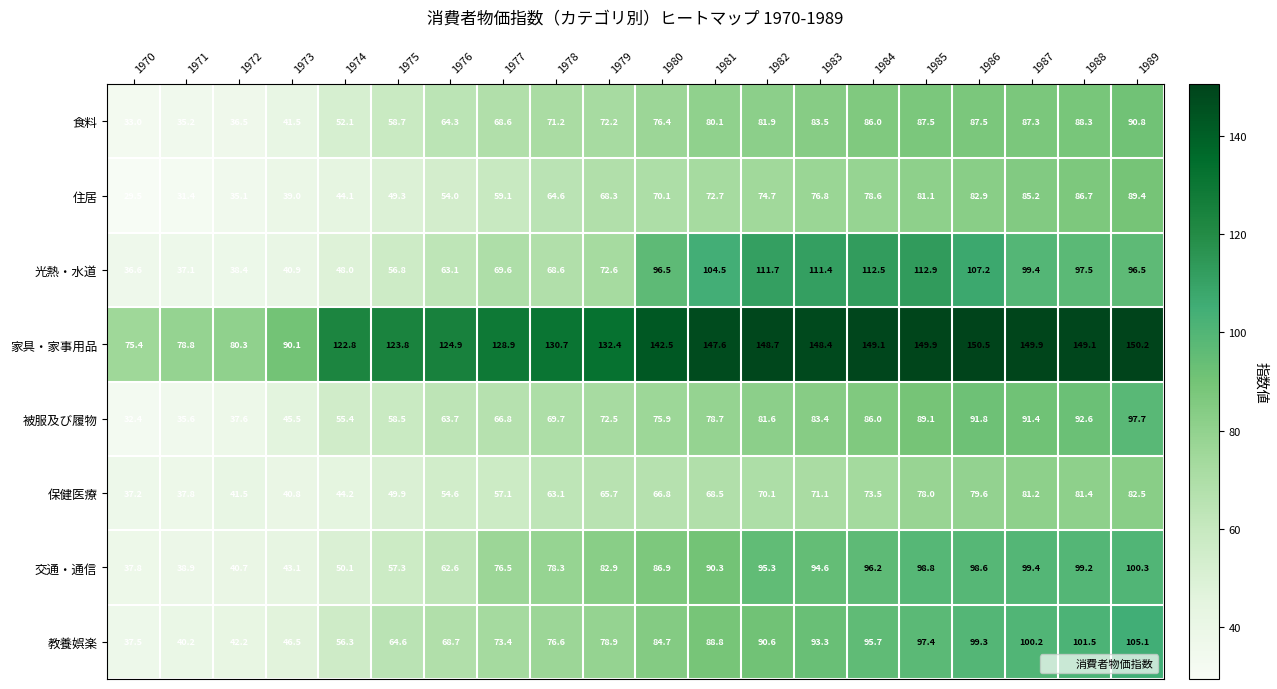

What is the smallest value displayed?

29.5